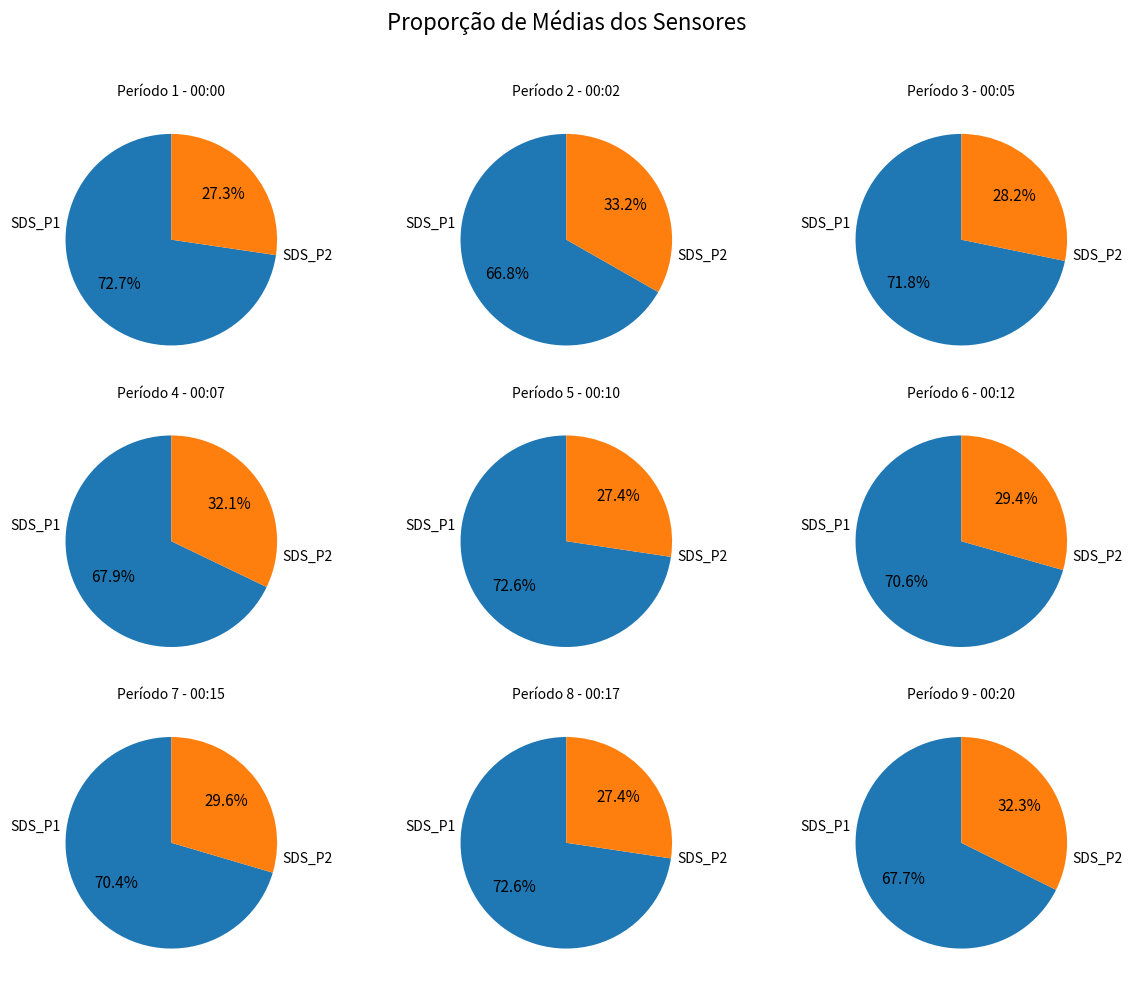

Rank the series at 00:15 from highest to lowest value.

SDS_P1, SDS_P2